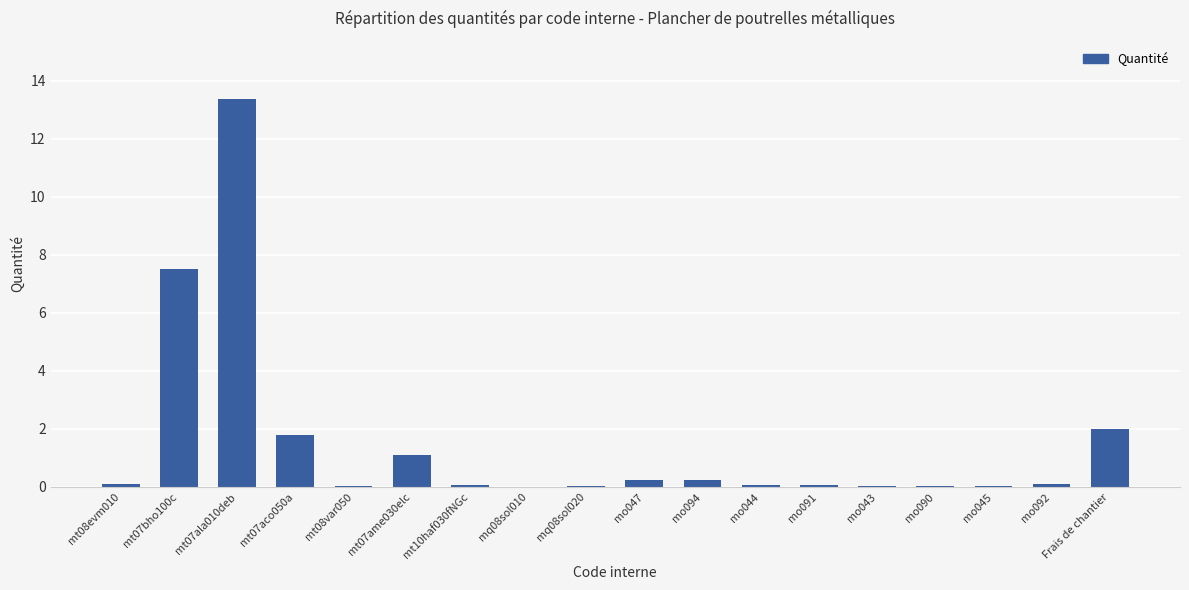

Which has a higher value, mt08var050 or mo094?

mo094